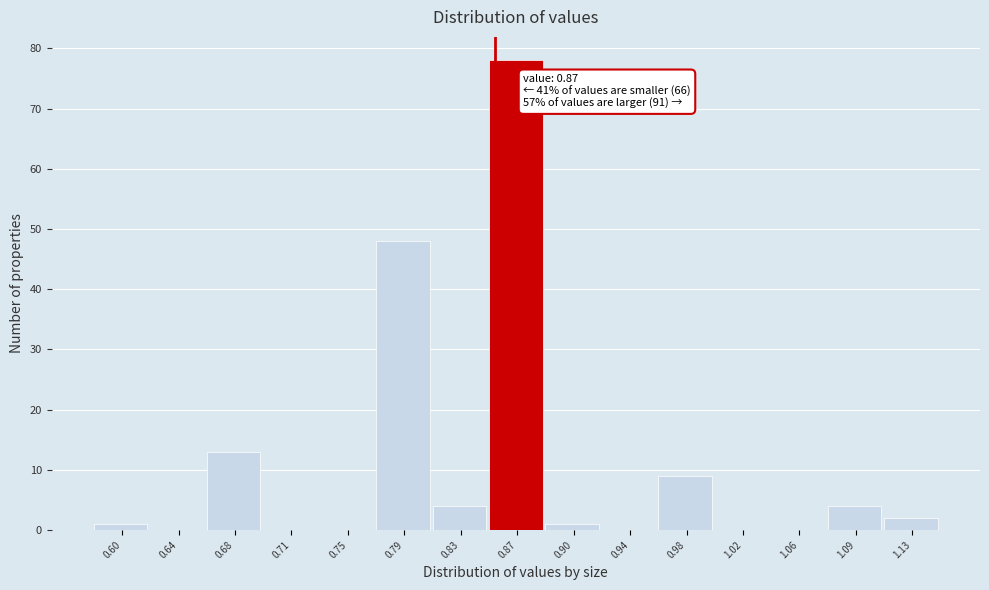

Reading left to right, what are all the values shown in this chart?

0.60=1	0.64=0	0.68=13	0.71=0	0.75=0	0.79=48	0.83=4	0.87=78	0.90=1	0.94=0	0.98=9	1.02=0	1.06=0	1.09=4	1.13=2